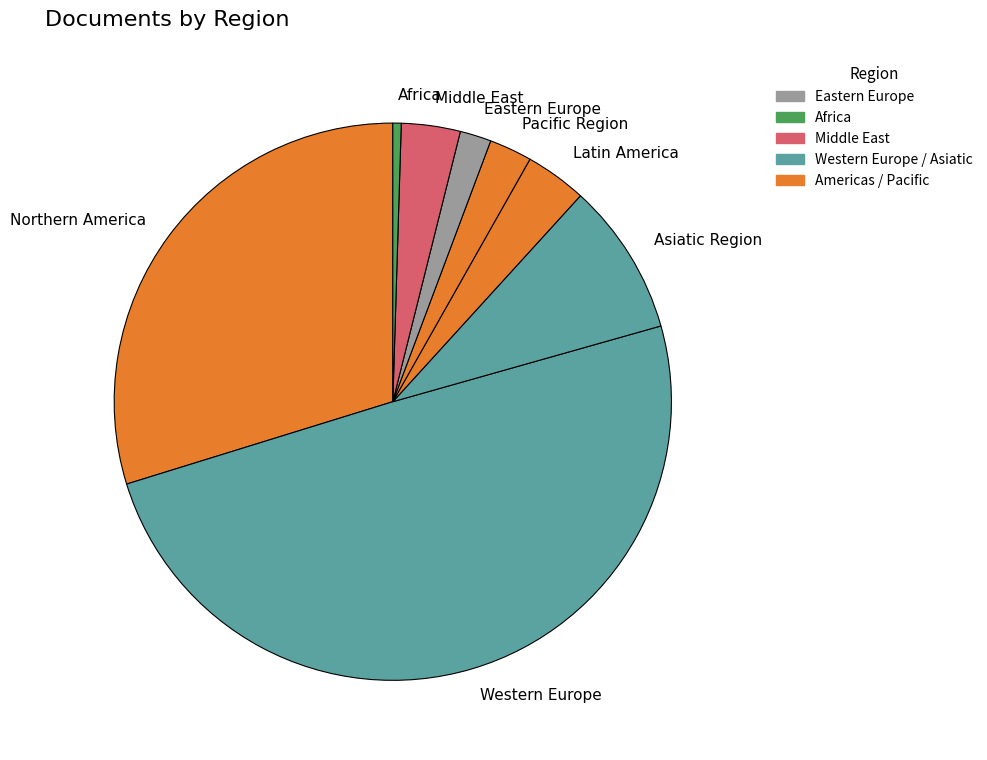

Does Africa account for over 50% of the chart?

No